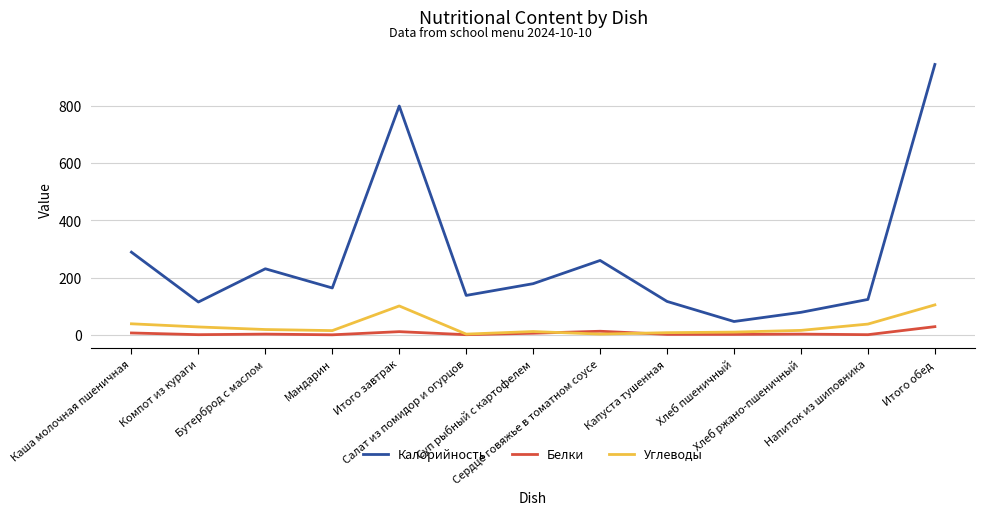

Which series has the widest spread of values?

Калорийность